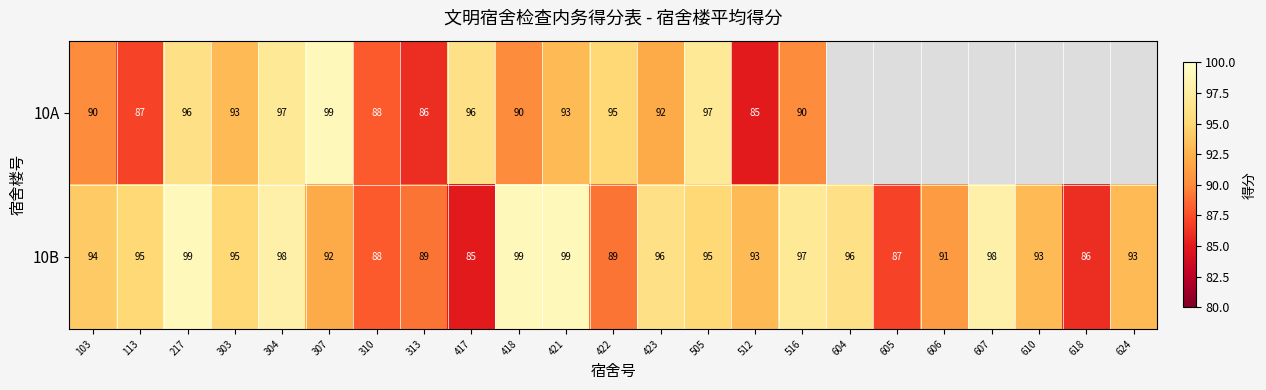

Rank the series at 505 from lowest to highest value.

10B, 10A